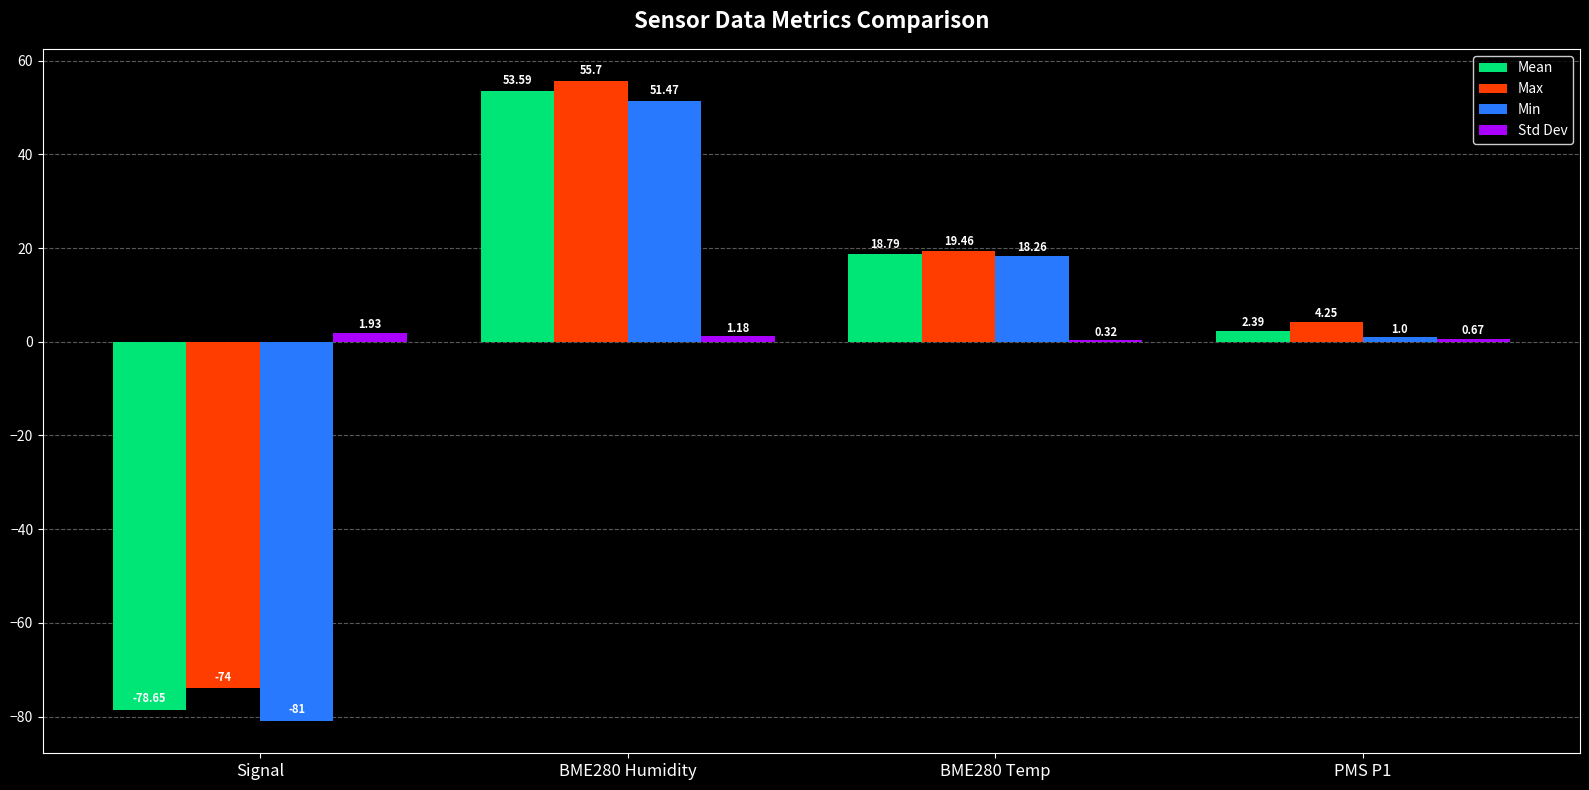

Between BME280 Temp and PMS P1, which series saw the biggest shift?

Min